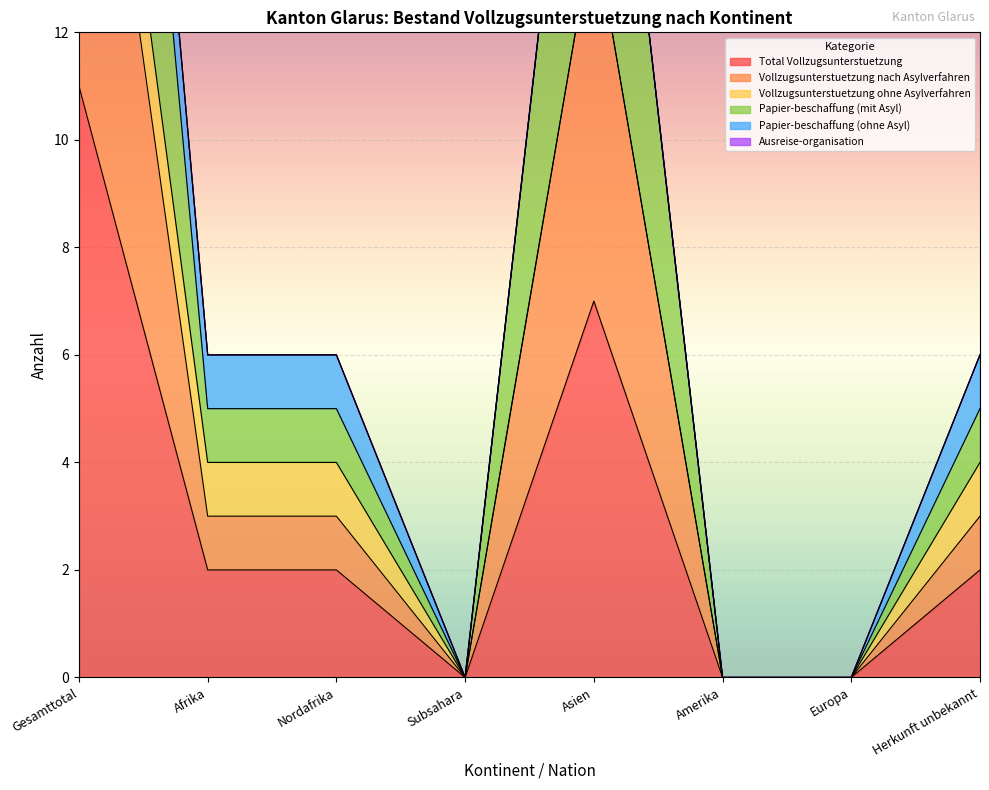

Is it true that Total Vollzugsunterstuetzung equals 1 at Afrika?

False